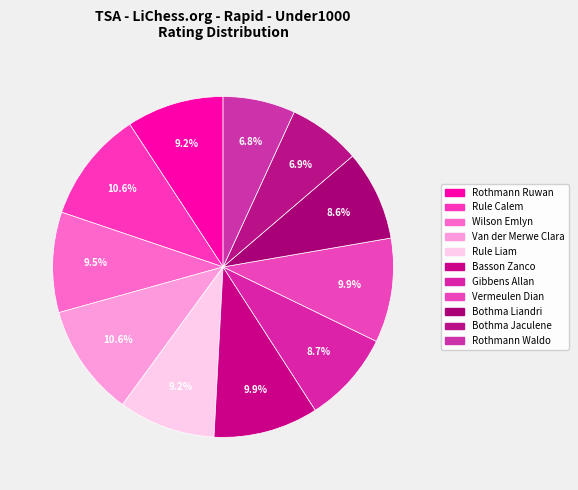

Does Vermeulen Dian account for over 50% of the chart?

No